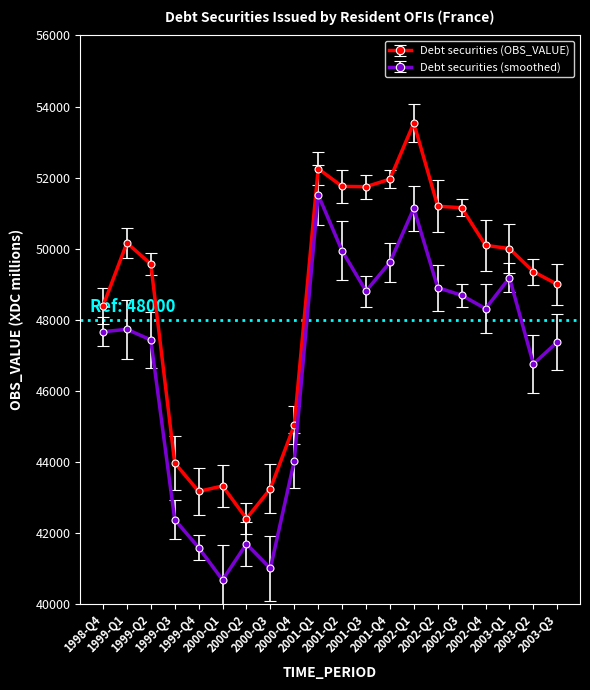

True or false: Debt securities (smoothed) has more than 1 interior local peaks.

True